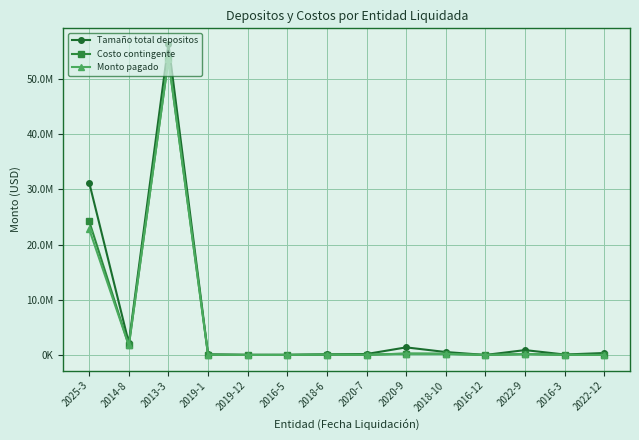

What is the value of the Monto pagado point at the 13th from the left?

34709.1